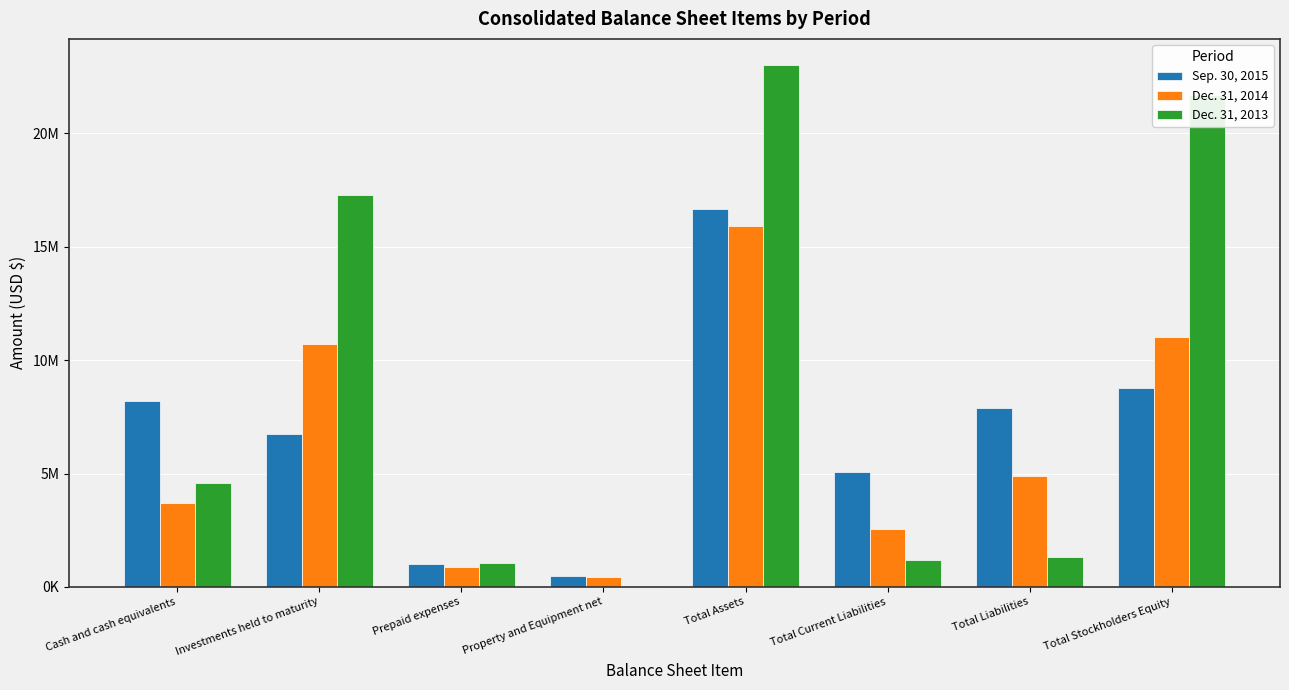

What is the lowest value of the Dec. 31, 2014 series?

445534